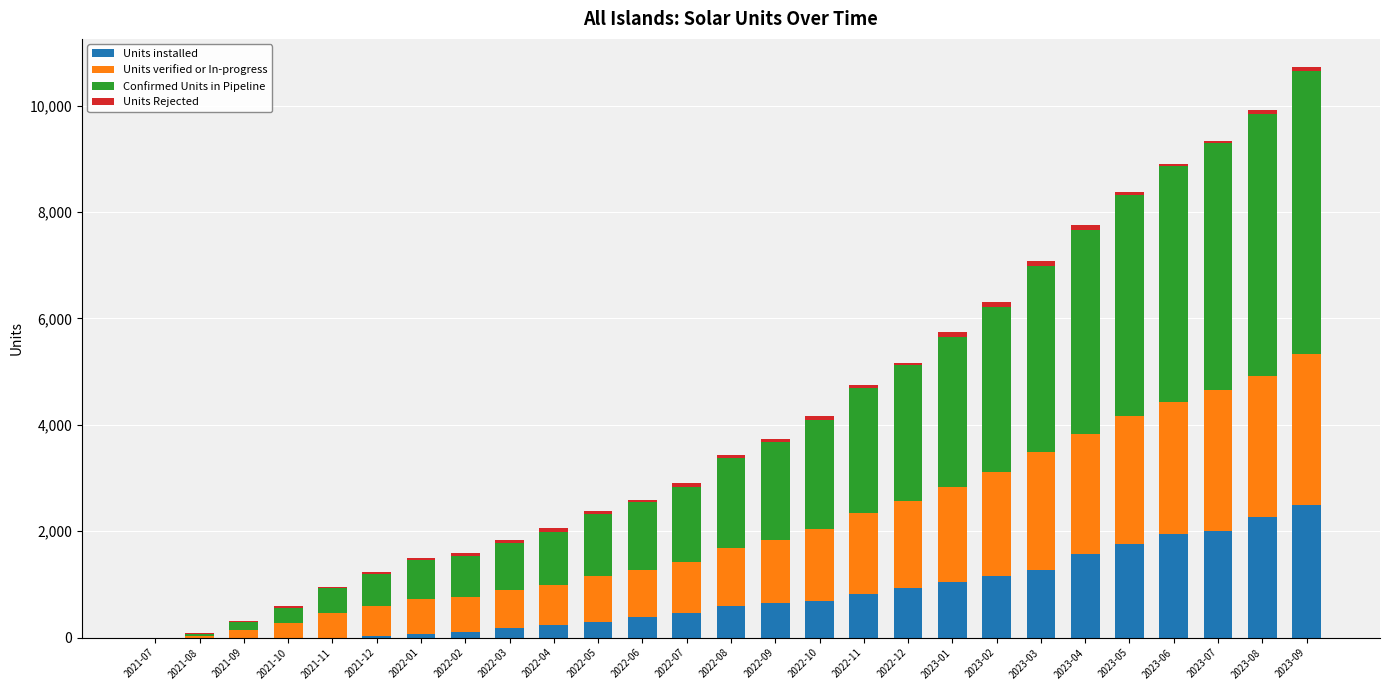

How many series are shown in this chart?

4